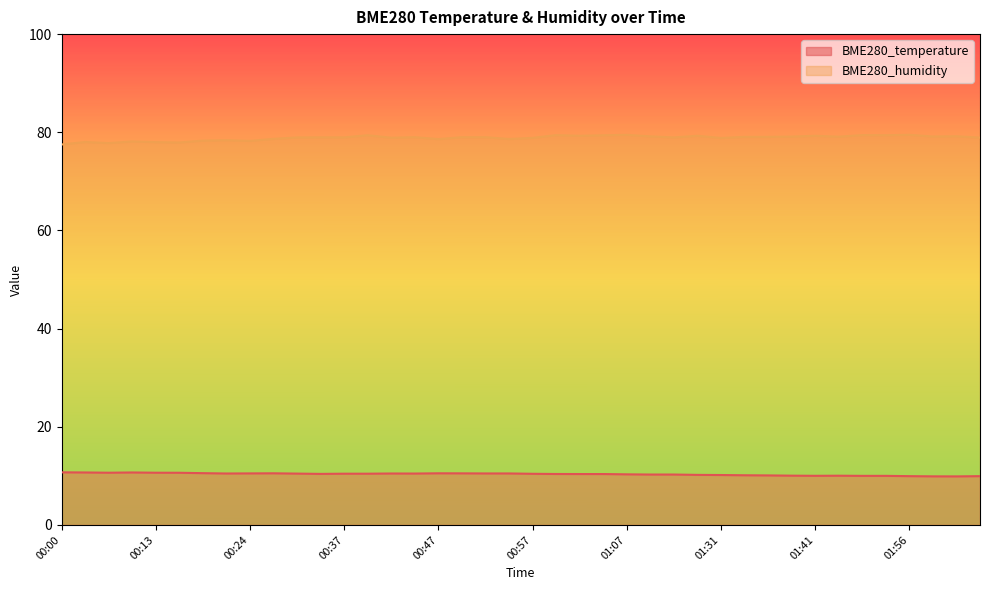

What are all the series names shown in the legend?

BME280_temperature, BME280_humidity